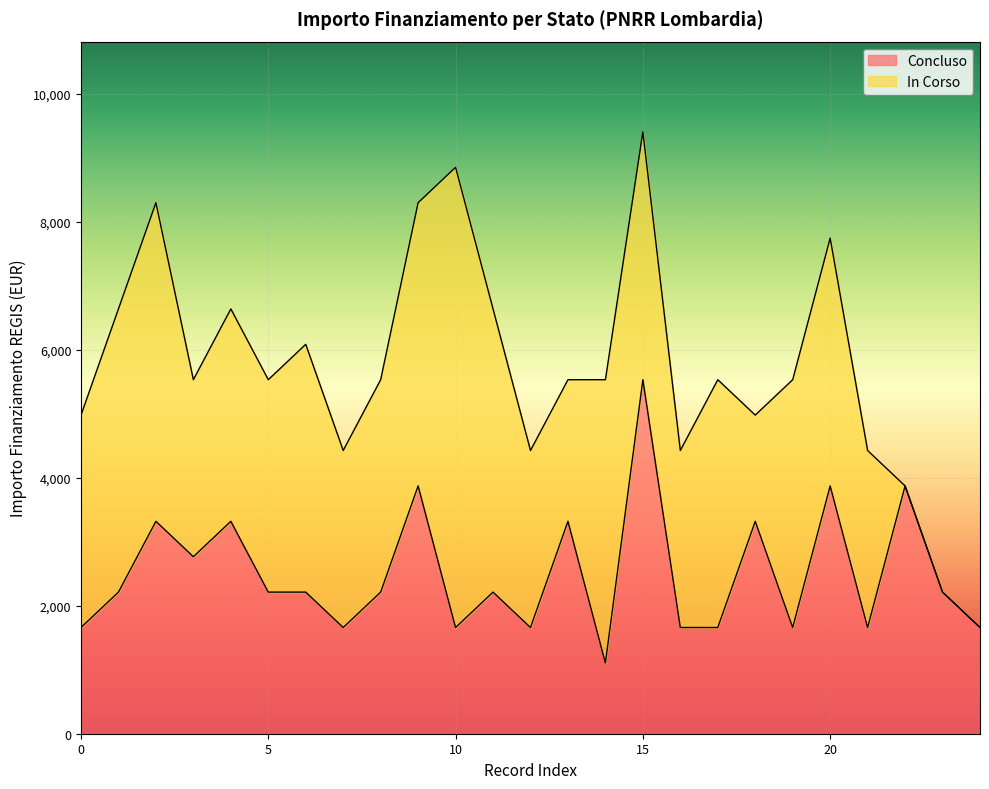

At which category is the sum across all series the highest?

15